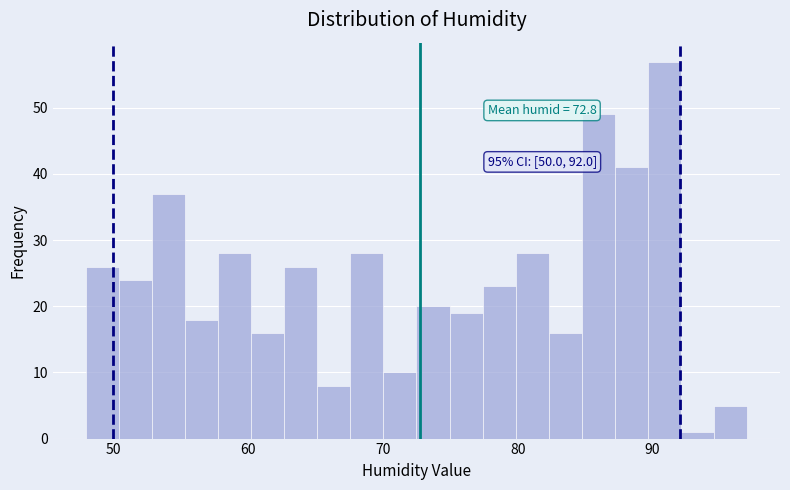

Around what value on the x-axis is the tallest bar? Give the approximate position of its centre, as read against the axis.

91